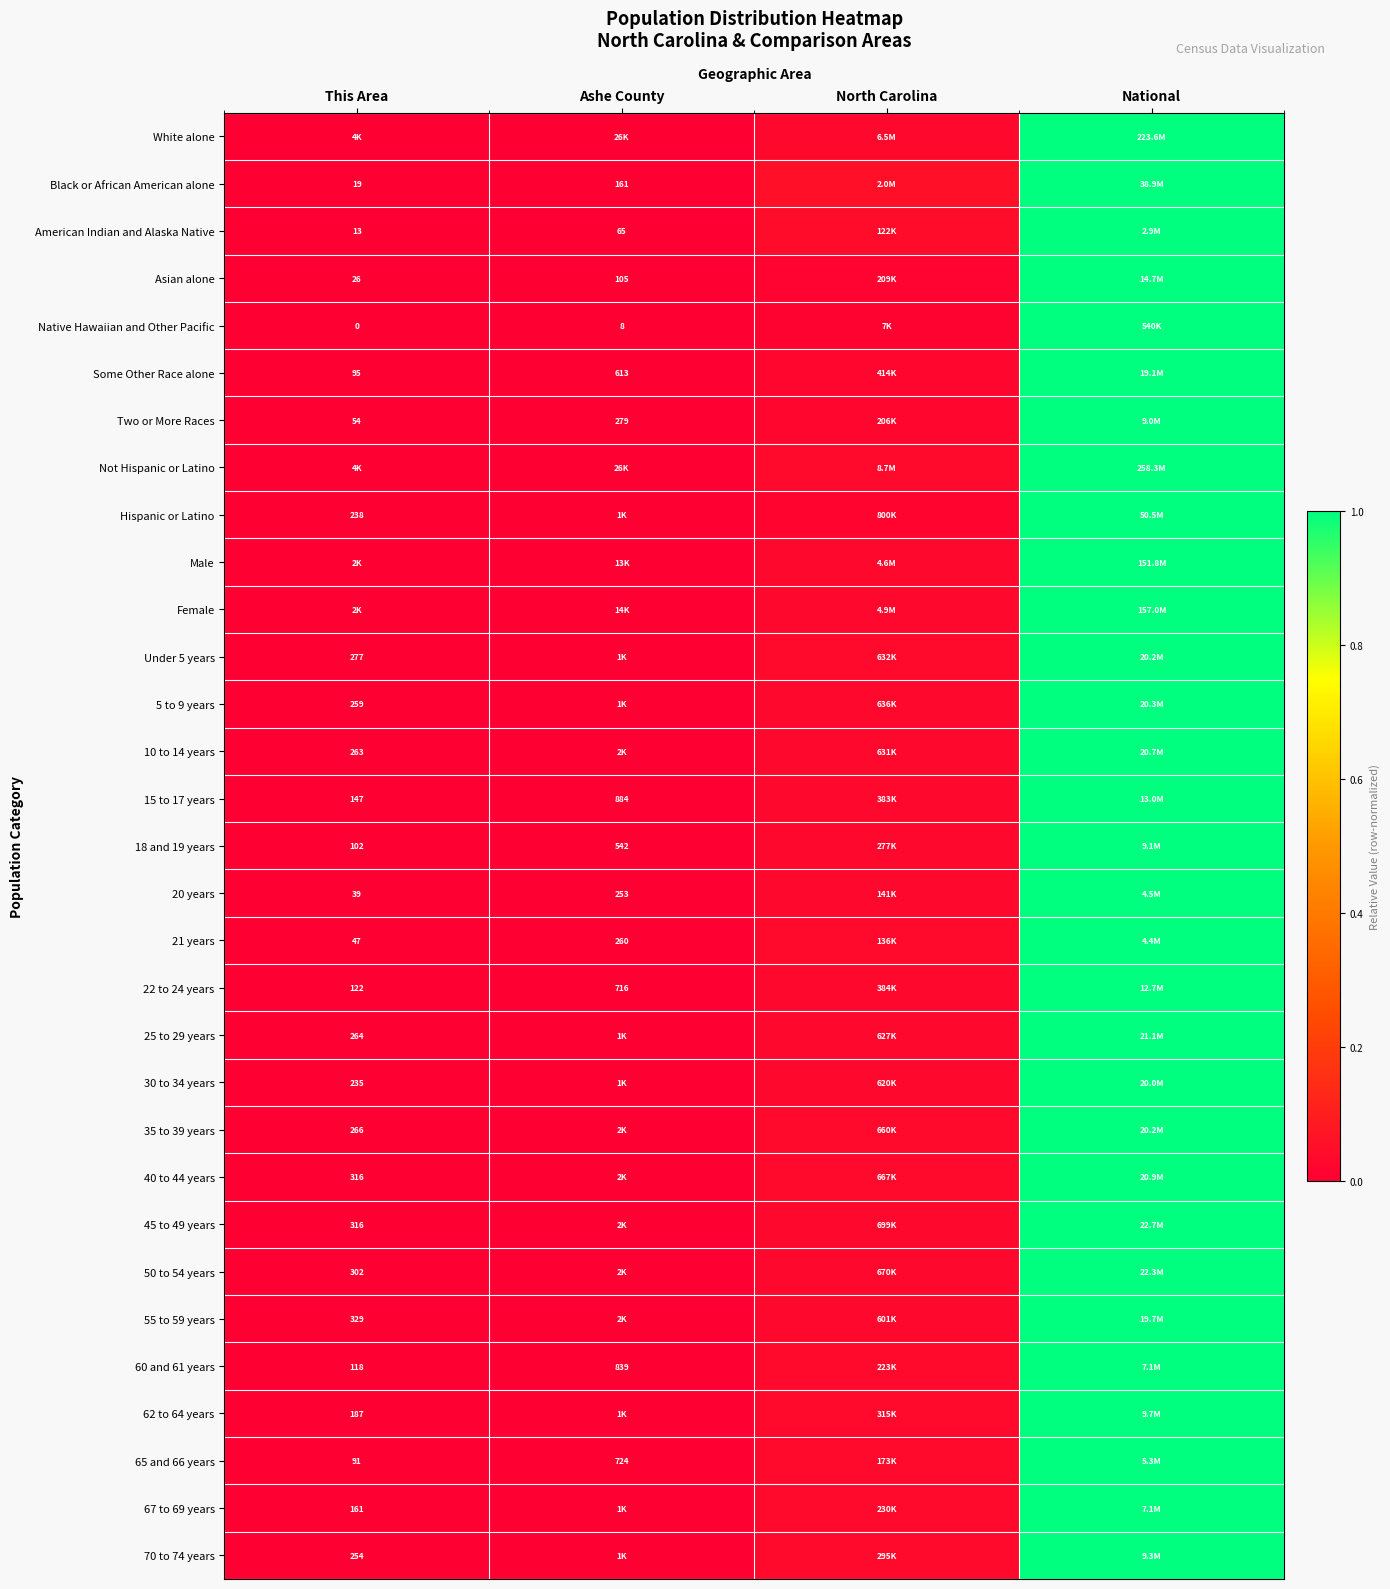

How many series are shown in this chart?

31